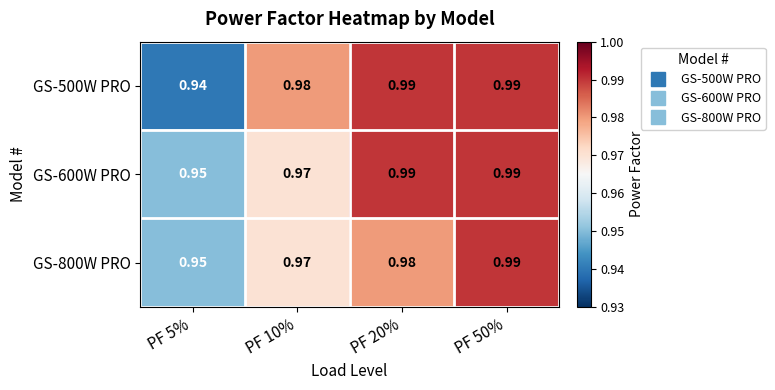

Is the value of GS-500W PRO at PF 10% greater than the value of GS-600W PRO at PF 20%?

No